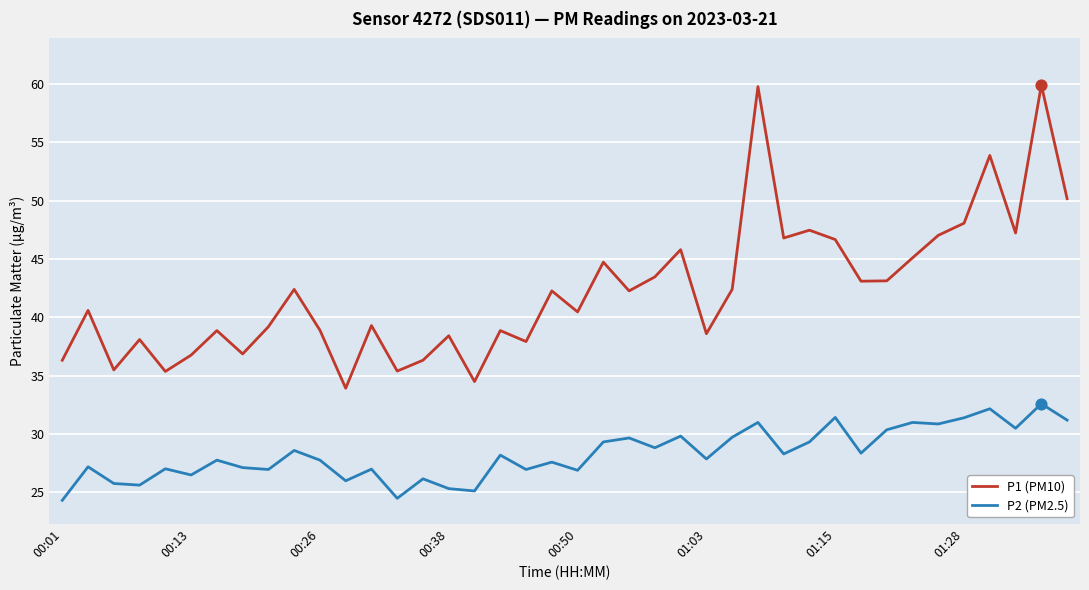

Which series has the largest range (max minus min)?

P1 (PM10)